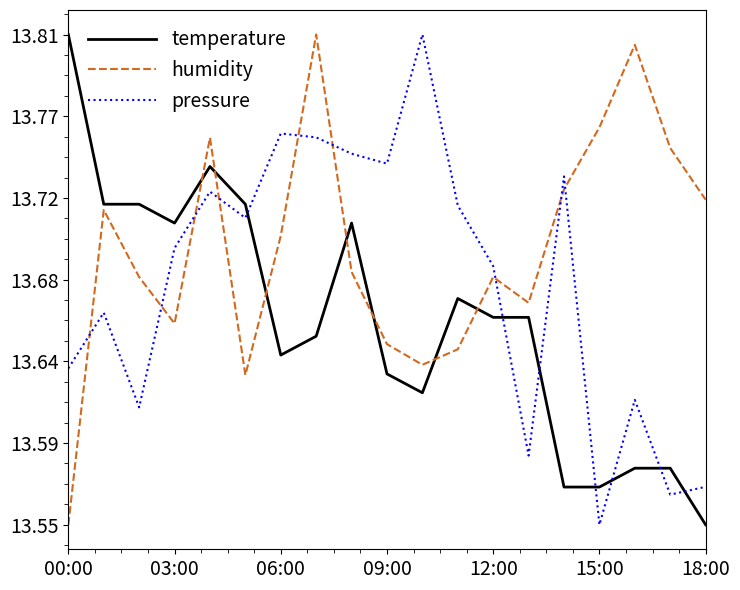

Which category has the lowest value across all series?

18:00